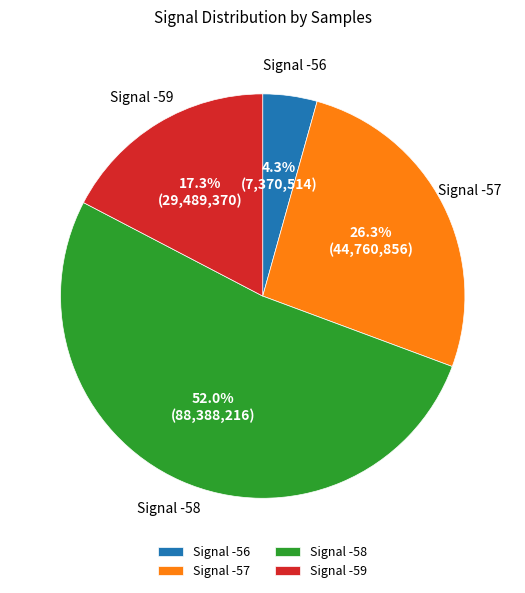

Which slice represents more than half of the pie?

Signal -58